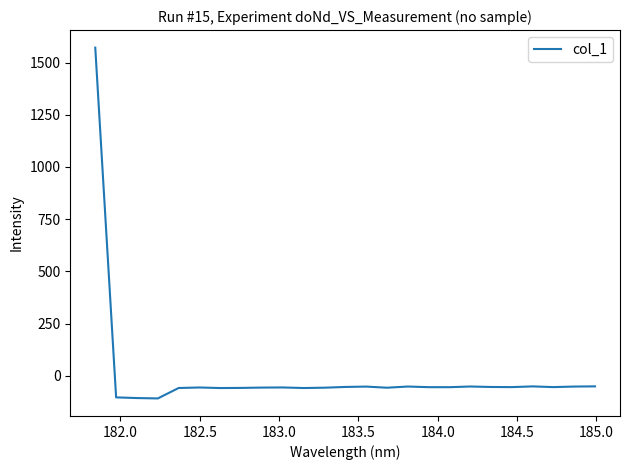

What is the minimum value shown in the chart?

-108.4